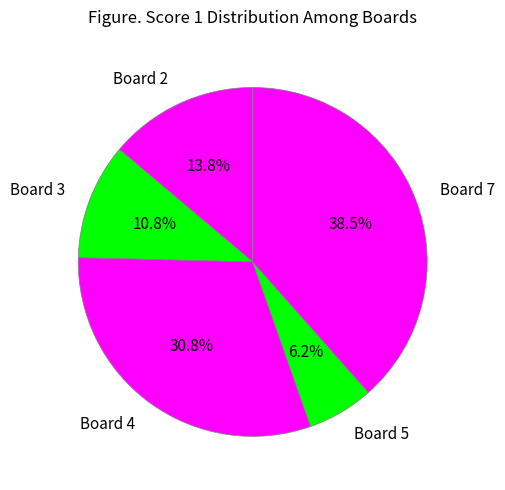

Combined, do Board 2 and Board 3 account for over 50%?

No